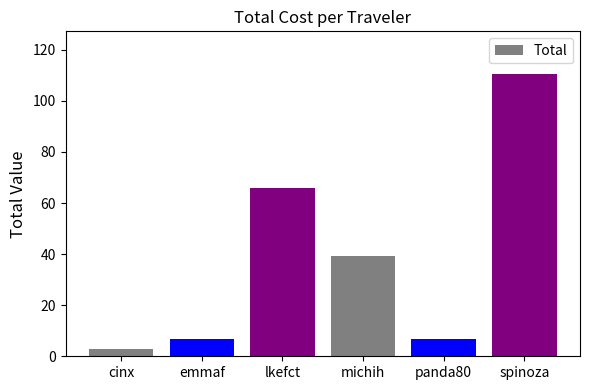

Reading right to left, what are all the values shown in this chart?

spinoza=110.6	panda80=6.8	michih=39.2	lkefct=66.1	emmaf=6.8	cinx=2.9